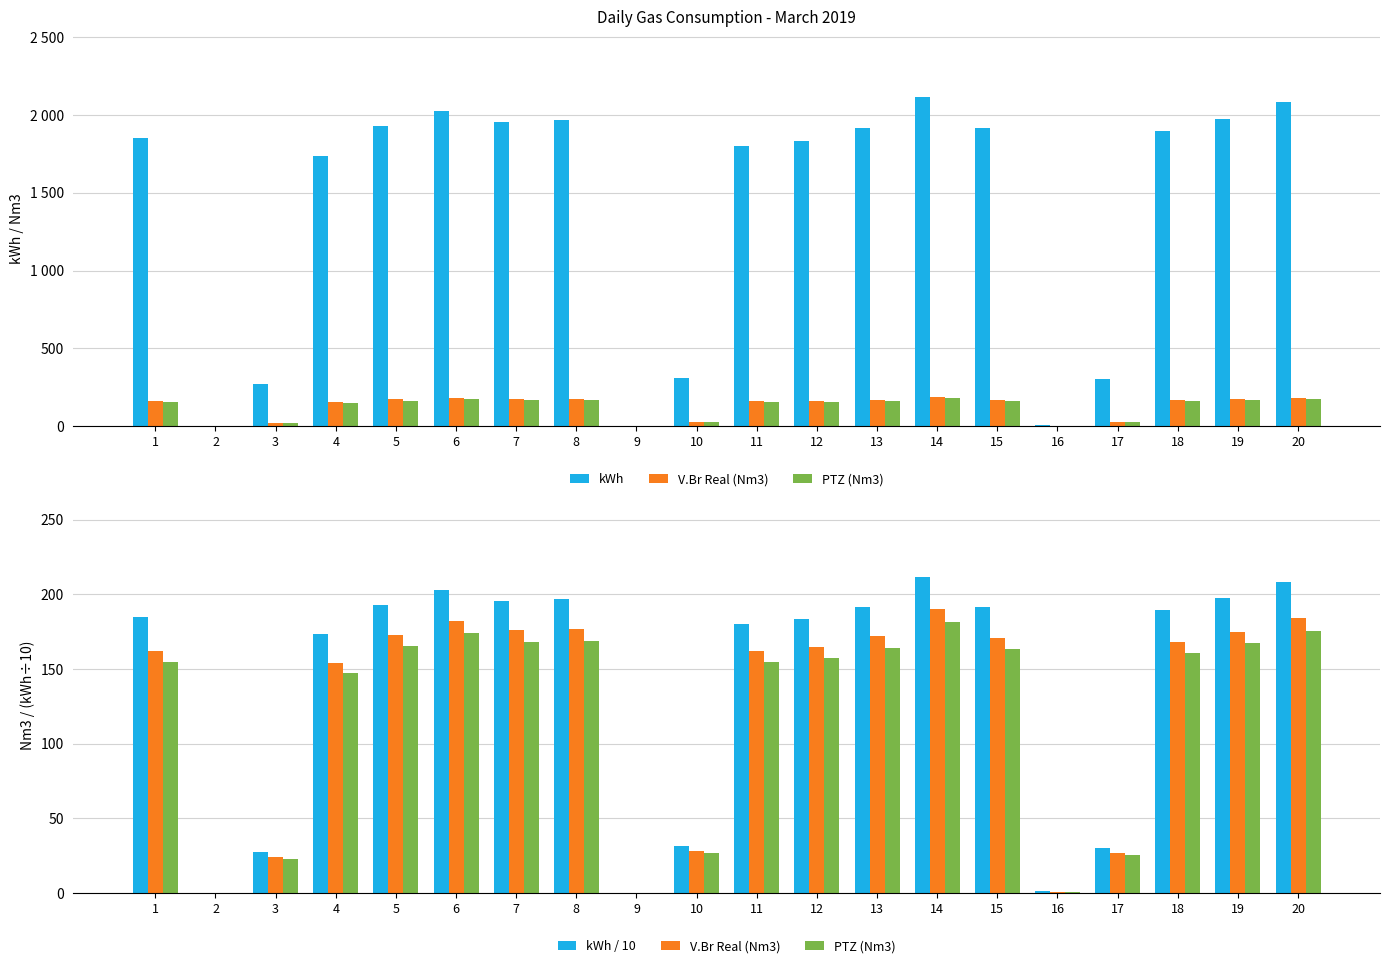

What is the total value across all series at 20?

2648.8